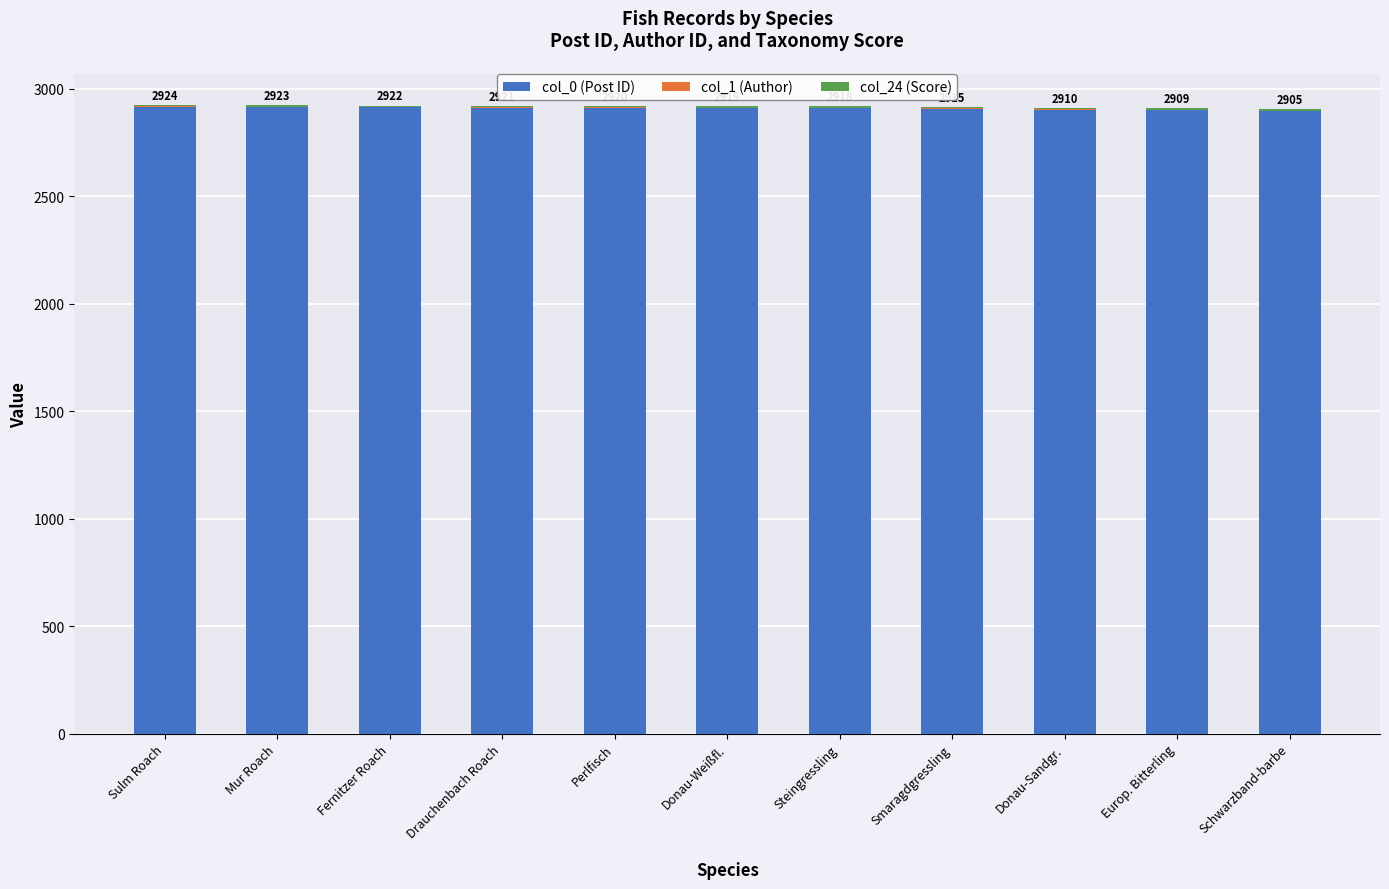

The col_0 (Post ID) series shows 4953 at Europ. Bitterling. True or false?

False